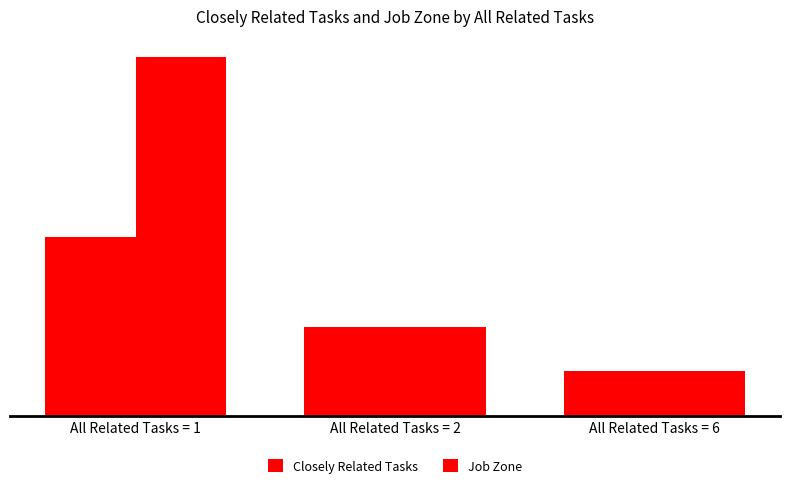

Which series has the largest range (max minus min)?

Job Zone